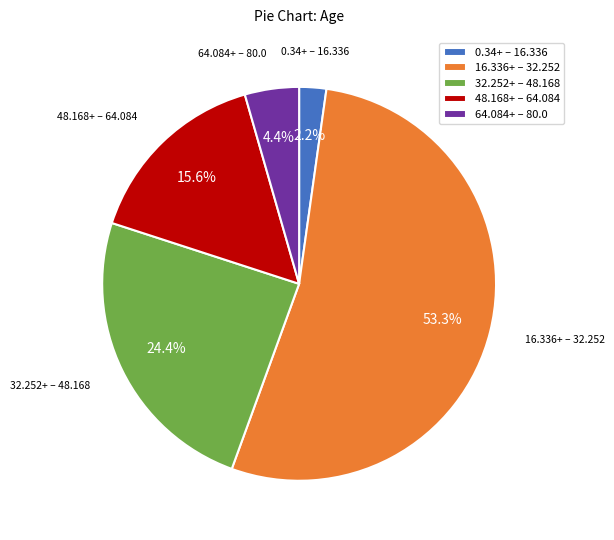

Do 64.084+ – 80.0 and 32.252+ – 48.168 together represent more than half of the pie?

No